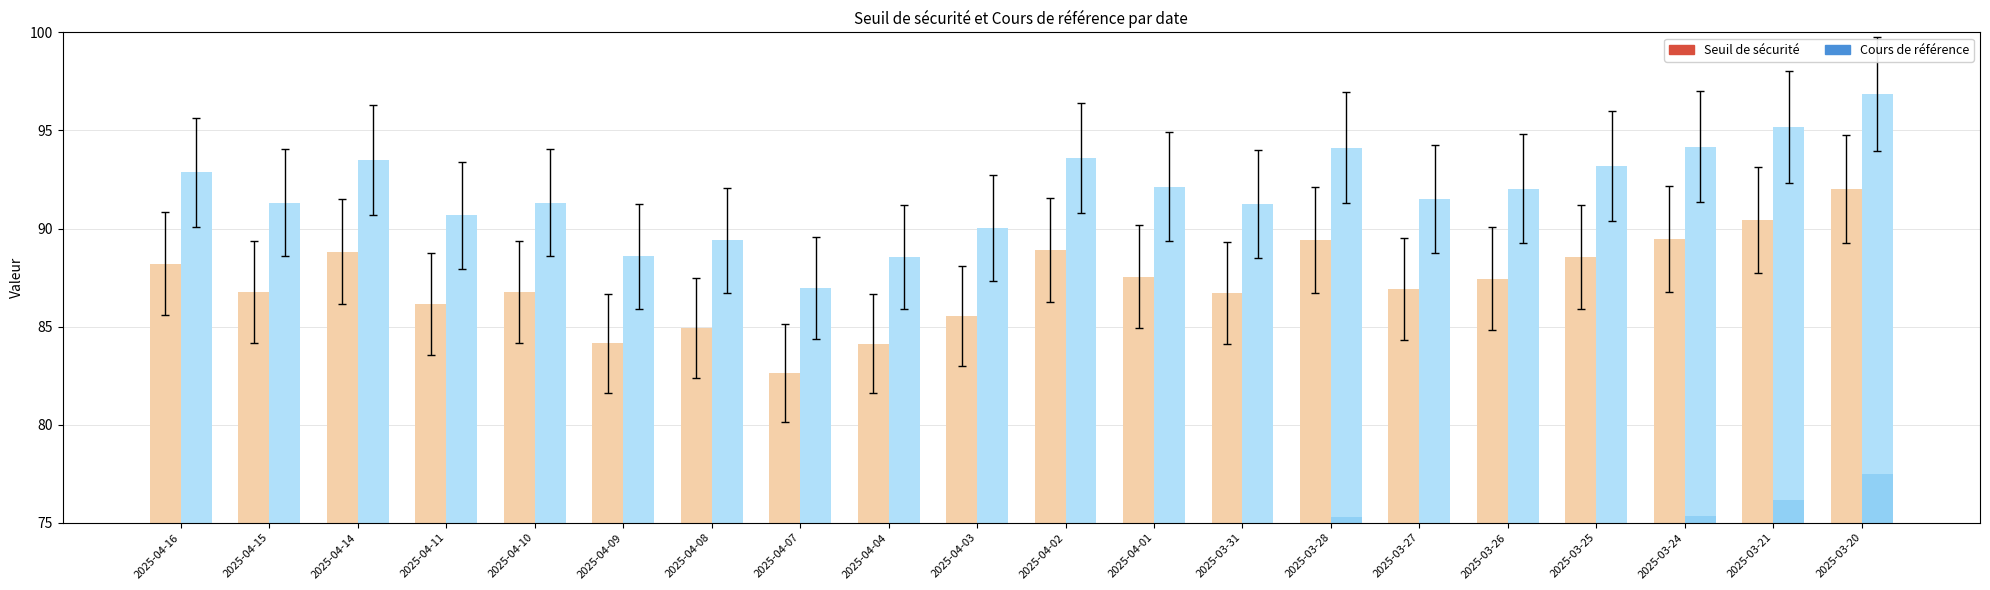

Is the value of Cours de référence at 2025-04-11 greater than the value of Seuil de sécurité at 2025-04-11?

Yes